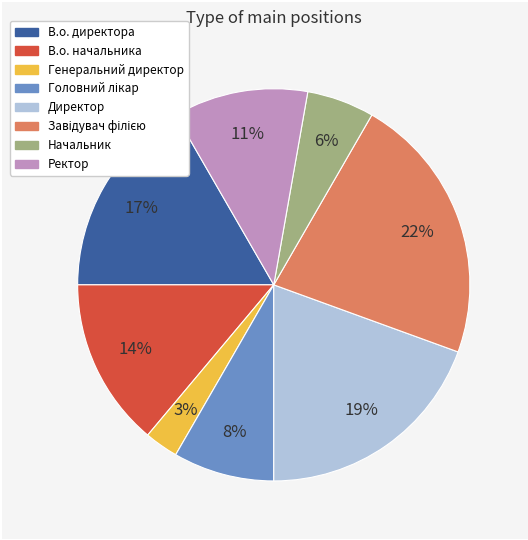

Does Ректор account for over 50% of the chart?

No